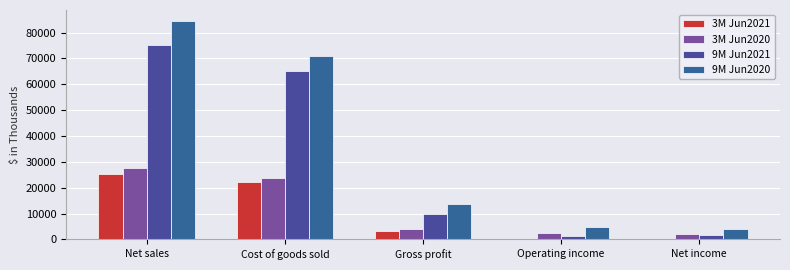

How many categories are shown in the chart?

5